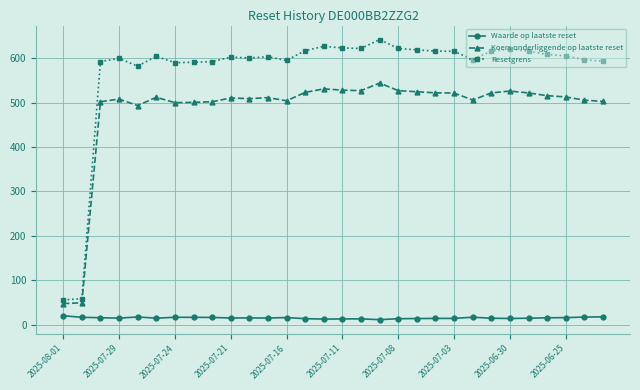

Which series has the largest range (max minus min)?

Resetgrens